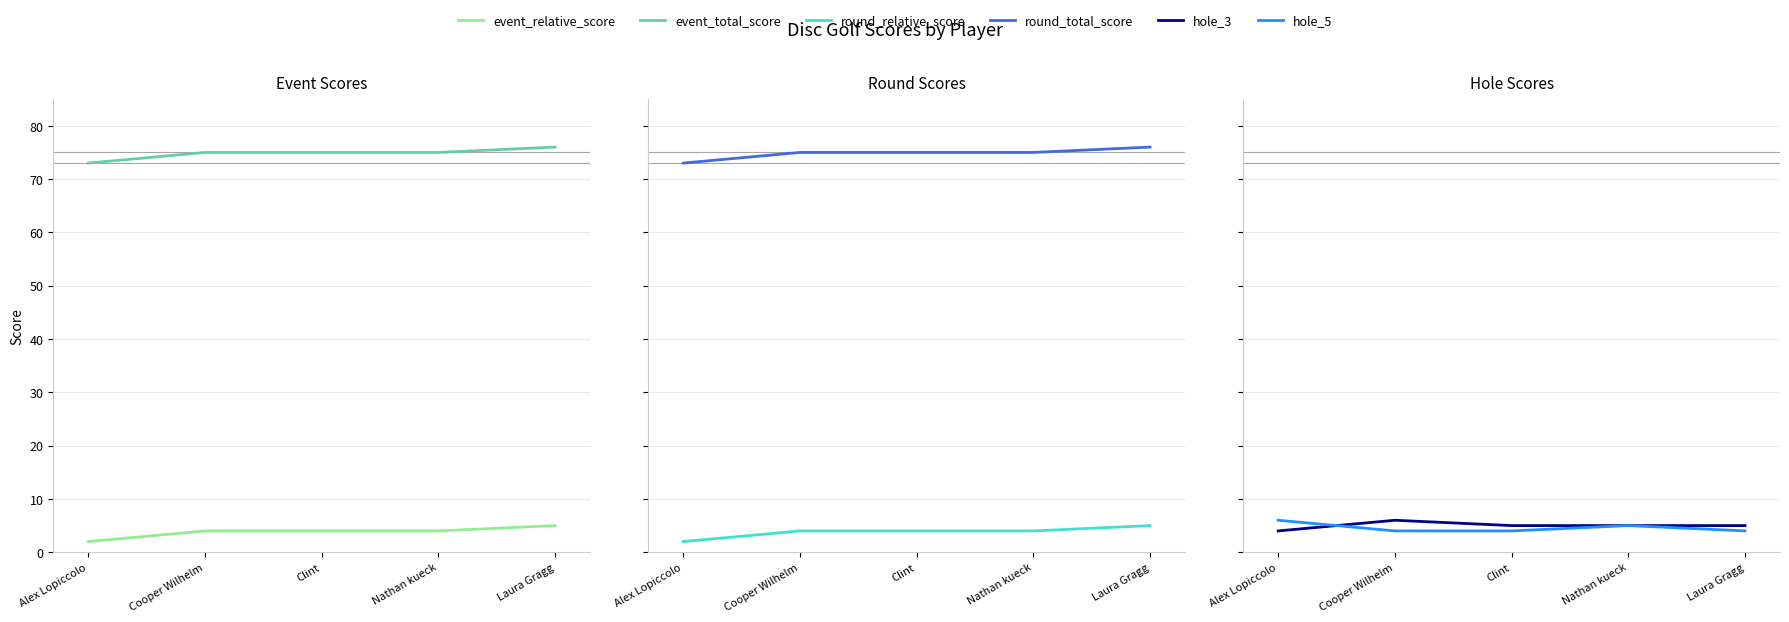

What is the spread (max minus min) of values at Nathan kueck?

71